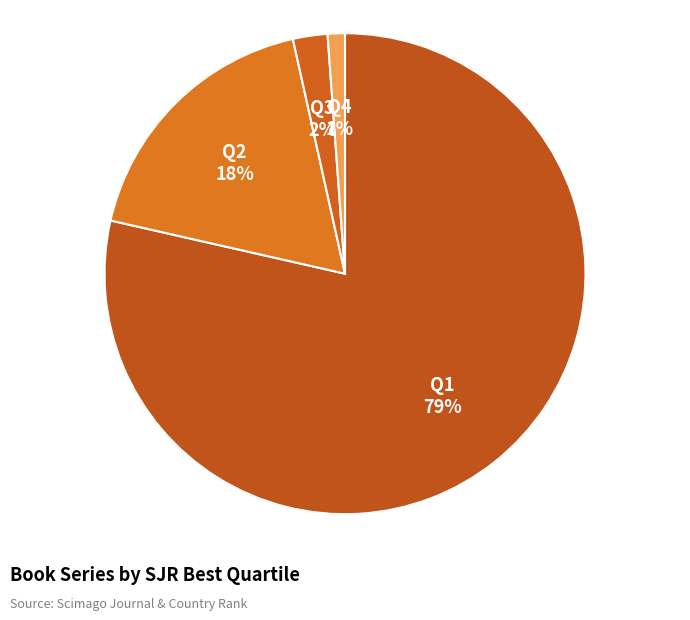

Is it true that Q2 is 18% of the pie?

True